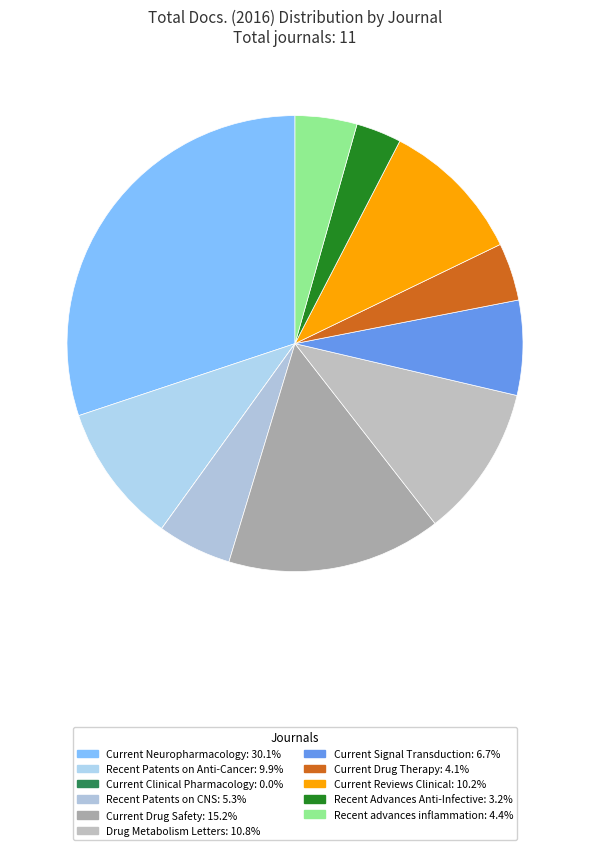

What is the smallest slice in the pie chart?

Current Clinical Pharmacology